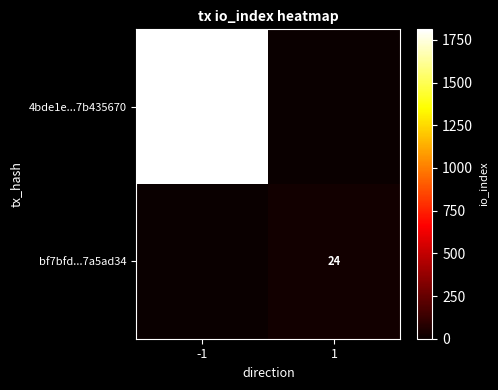

Count the number of categories in the chart.

2